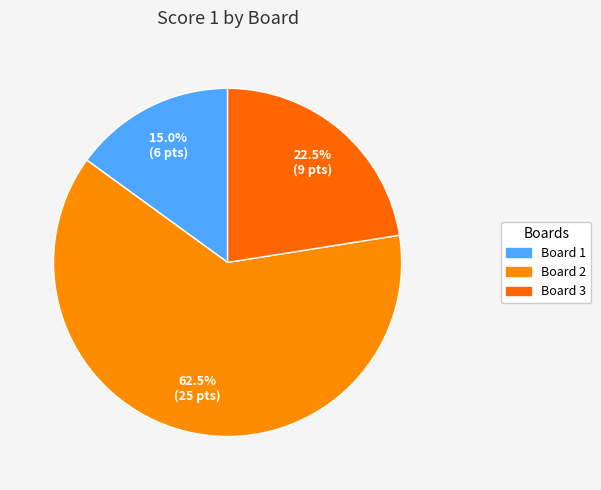

Is Board 2 the majority of the pie?

Yes